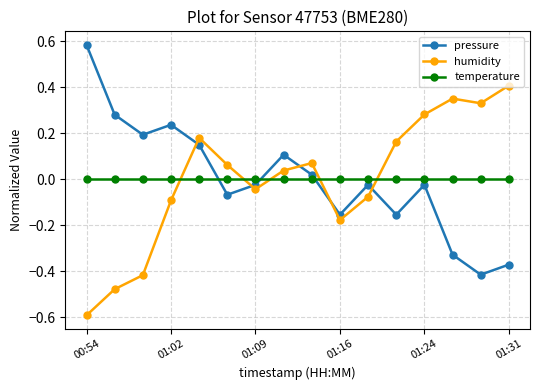

Which series ends up on top after the final intersection of humidity and temperature?

humidity